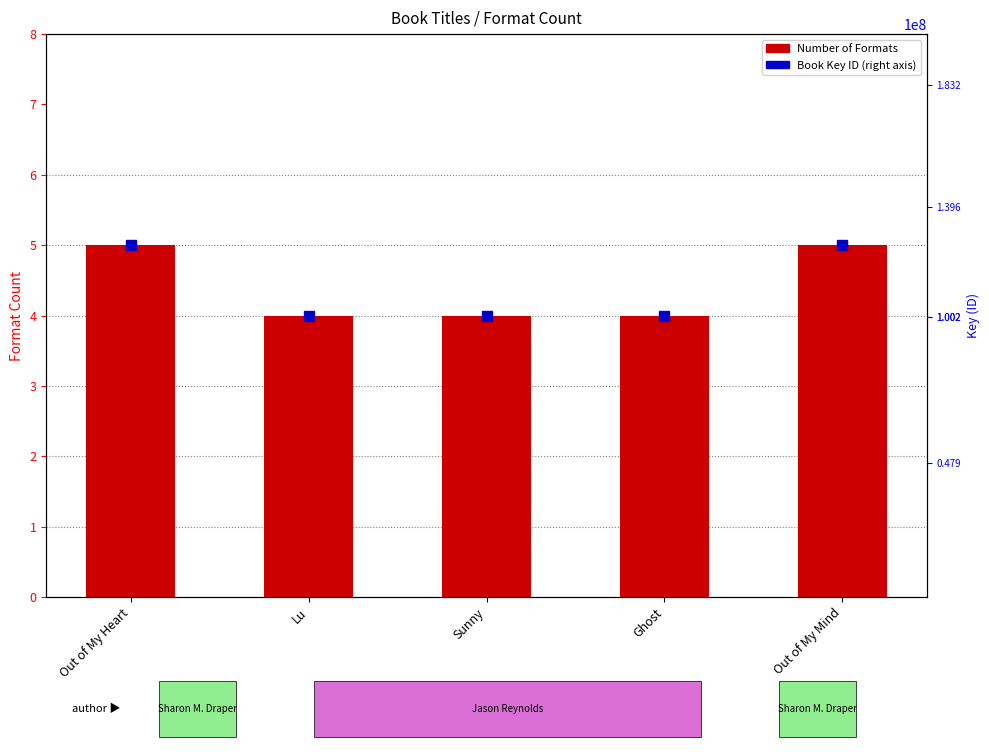

Reading left to right, what are all the values shown in this chart?

Out of My Heart=5	Lu=4	Sunny=4	Ghost=4	Out of My Mind=5